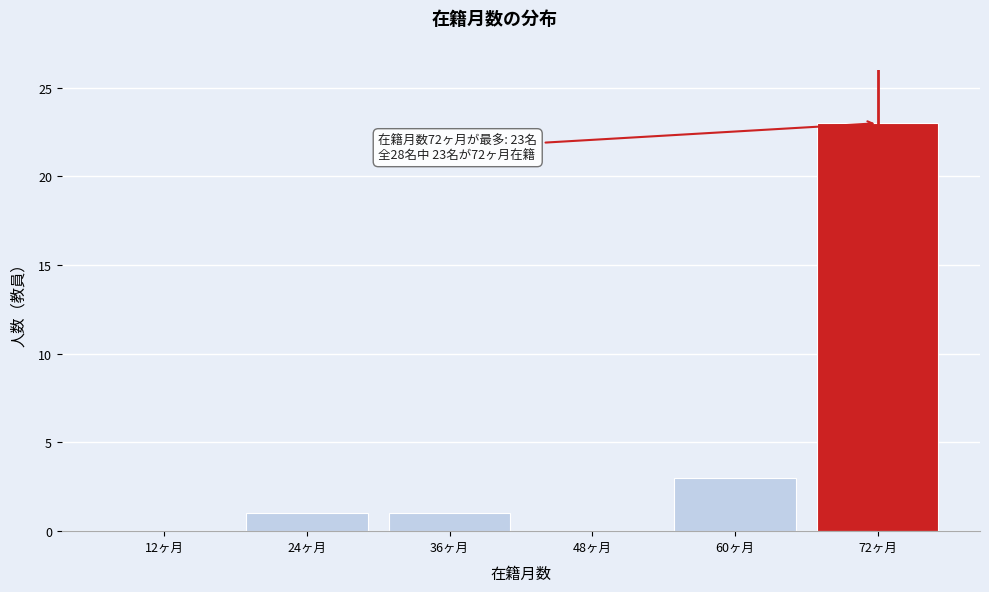

Reading left to right, transcribe all the data shown in this chart.

12ヶ月=0	24ヶ月=1	36ヶ月=1	48ヶ月=0	60ヶ月=3	72ヶ月=23